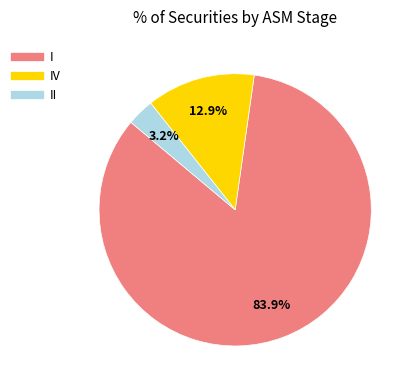

Is there a majority slice in this chart?

Yes